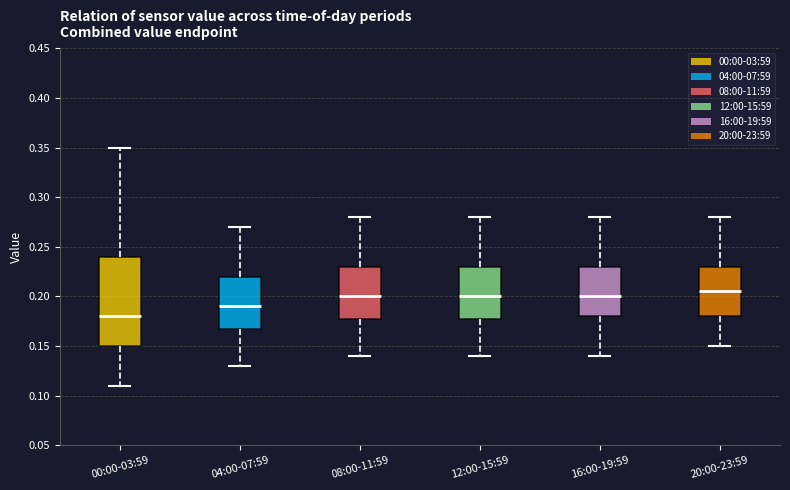

Reading left to right, transcribe this box plot: for each box, give where its median line is, the range the box spans, and where its two whiskers end, as read against the y-axis. The values are not printed on the chart, so give them approximately, as read against the axis.

00:00-03:59: median 0.180, box 0.150 to 0.240, whiskers 0.110 to 0.350
04:00-07:59: median 0.190, box 0.170 to 0.220, whiskers 0.130 to 0.270
08:00-11:59: median 0.200, box 0.180 to 0.230, whiskers 0.140 to 0.280
12:00-15:59: median 0.200, box 0.180 to 0.230, whiskers 0.140 to 0.280
16:00-19:59: median 0.200, box 0.180 to 0.230, whiskers 0.140 to 0.280
20:00-23:59: median 0.205, box 0.180 to 0.230, whiskers 0.150 to 0.280